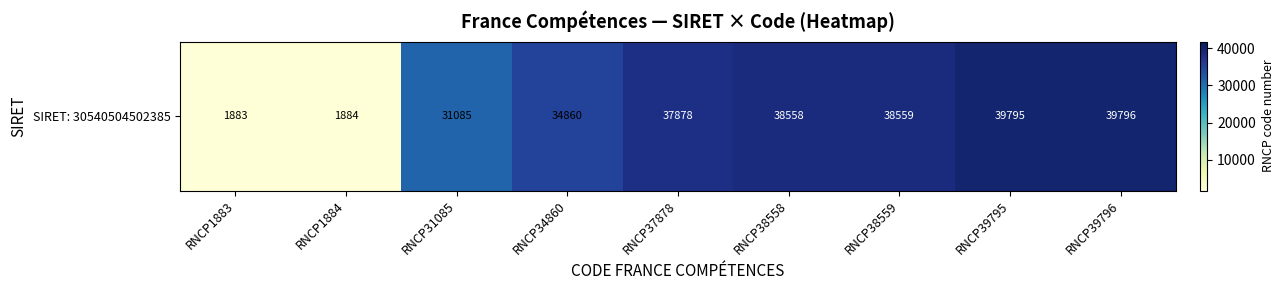

How many data points does each series have?

9